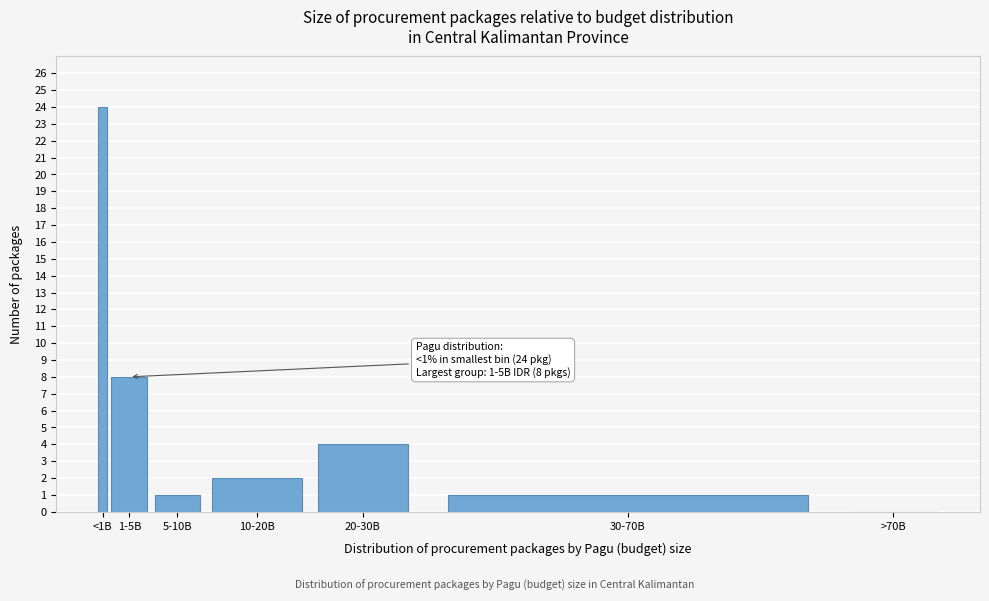

Reading left to right, list all the values displayed in this chart.

<1B=24	1-5B=8	5-10B=1	10-20B=2	20-30B=4	30-70B=1	>70B=0